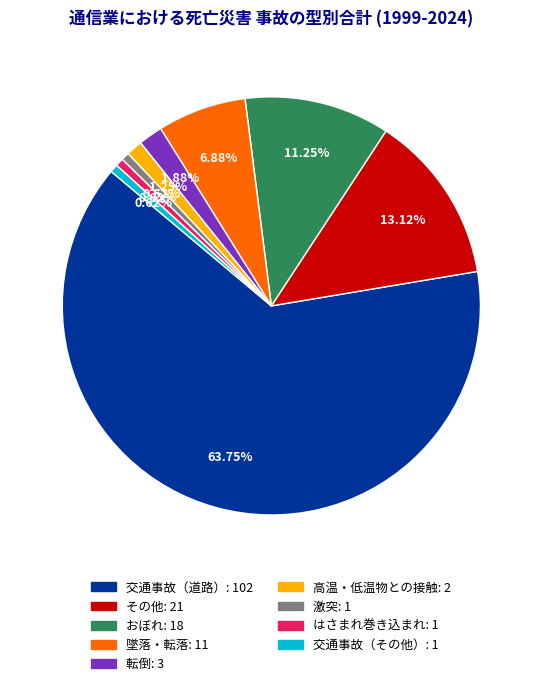

To the nearest percent, what is the difference between the largest and smallest slice percentages?

63%